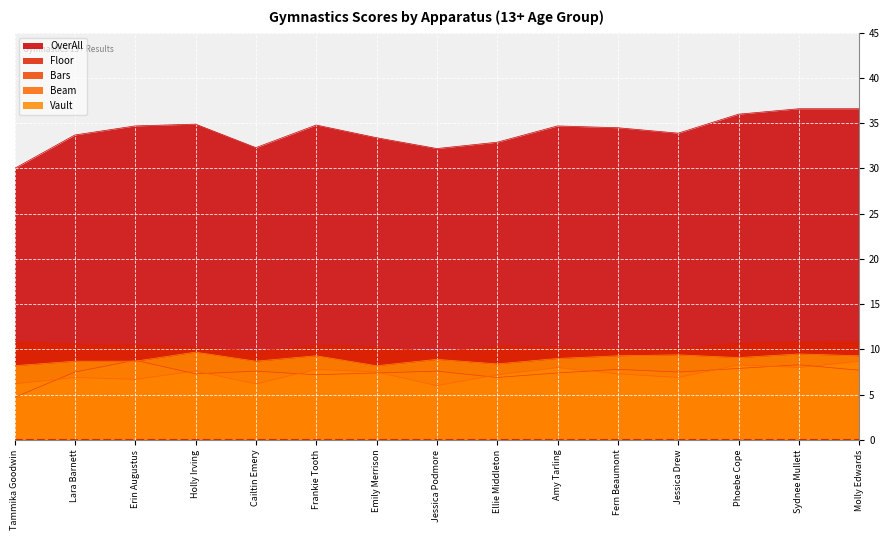

In Bars, how many points are higher than both neighbors (excluding endpoints)?

5